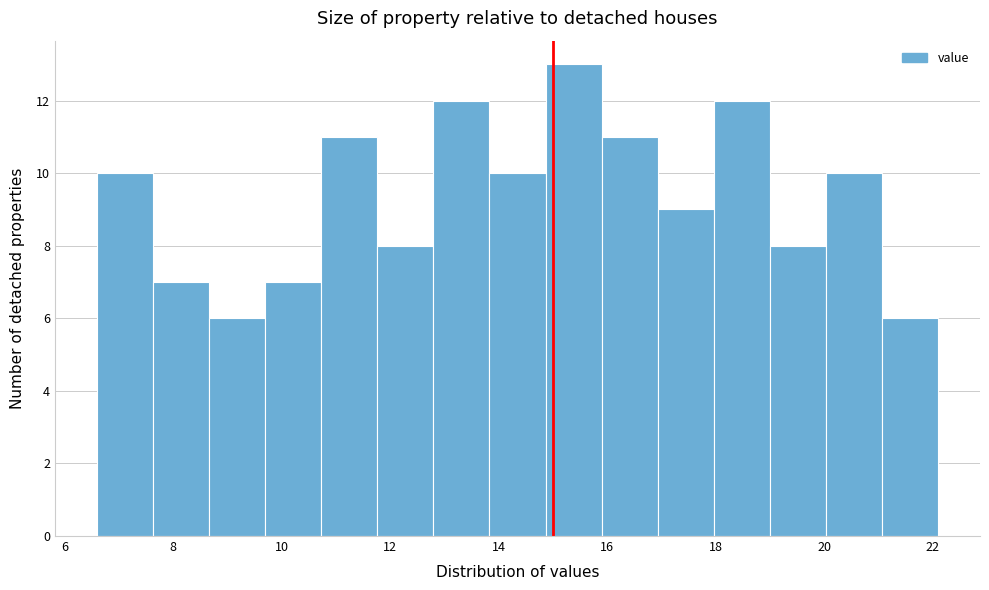

Reading left to right, list every bar in this chart as the range it spans on the x-axis followed by its height. Neither the bar edges nor the heights are printed on the chart, so give them approximately, as read against the axes.

6.6 to 7.6: 10
7.6 to 8.6: 7
8.6 to 9.8: 6
9.8 to 10.8: 7
10.8 to 11.8: 11
11.8 to 12.8: 8
12.8 to 13.8: 12
13.8 to 14.8: 10
14.8 to 16.0: 13
16.0 to 17.0: 11
17.0 to 18.0: 9
18.0 to 19.0: 12
19.0 to 20.0: 8
20.0 to 21.0: 10
21.0 to 22.2: 6